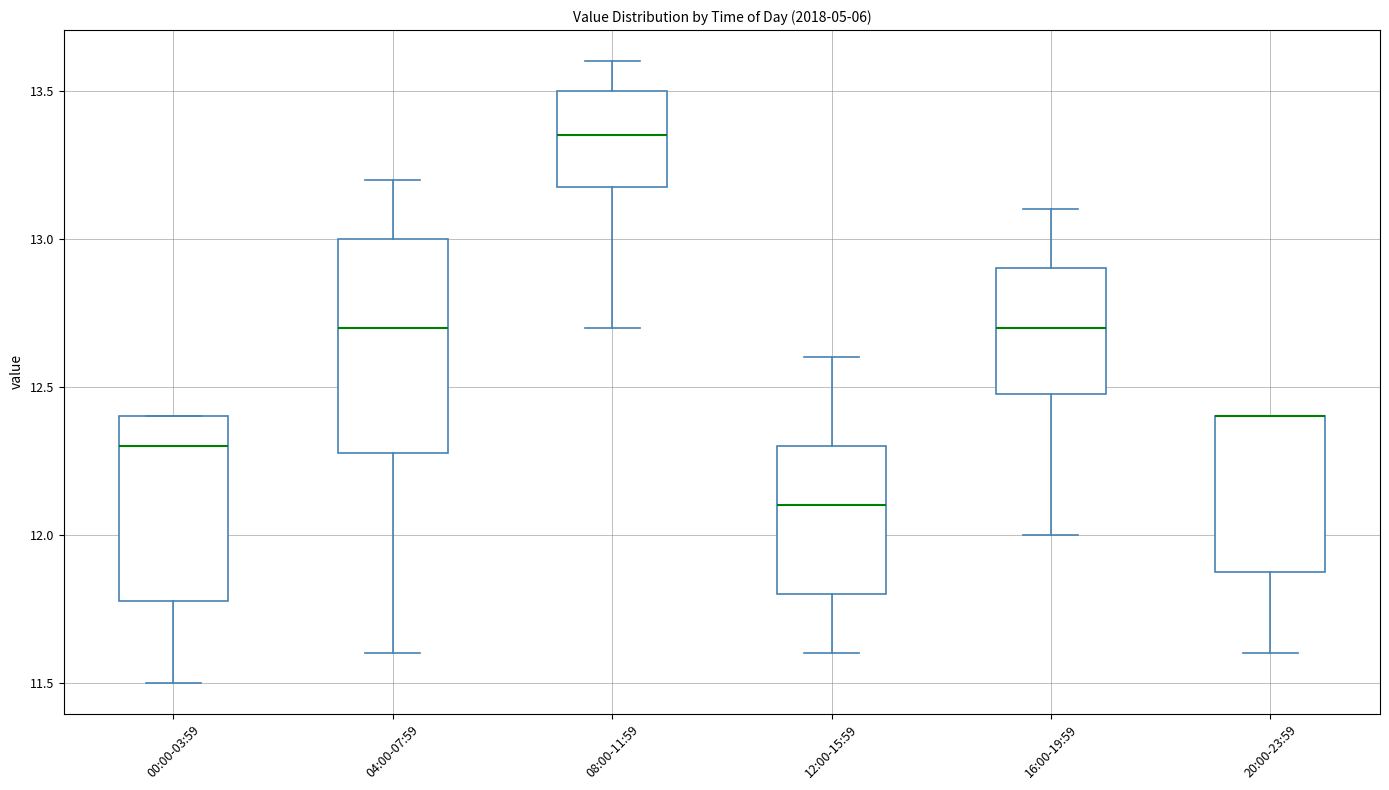

Reading left to right, transcribe this box plot: for each box, give where its median line is, the range the box spans, and where its two whiskers end, as read against the y-axis. The values are not printed on the chart, so give them approximately, as read against the axis.

00:00-03:59: median 12.30, box 11.80 to 12.40, whiskers 11.50 to 12.40
04:00-07:59: median 12.70, box 12.30 to 13.00, whiskers 11.60 to 13.20
08:00-11:59: median 13.35, box 13.20 to 13.50, whiskers 12.70 to 13.60
12:00-15:59: median 12.10, box 11.80 to 12.30, whiskers 11.60 to 12.60
16:00-19:59: median 12.70, box 12.50 to 12.90, whiskers 12.00 to 13.10
20:00-23:59: median 12.40 (drawn on the box's upper edge), box 11.90 to 12.40, whiskers 11.60 to 12.40